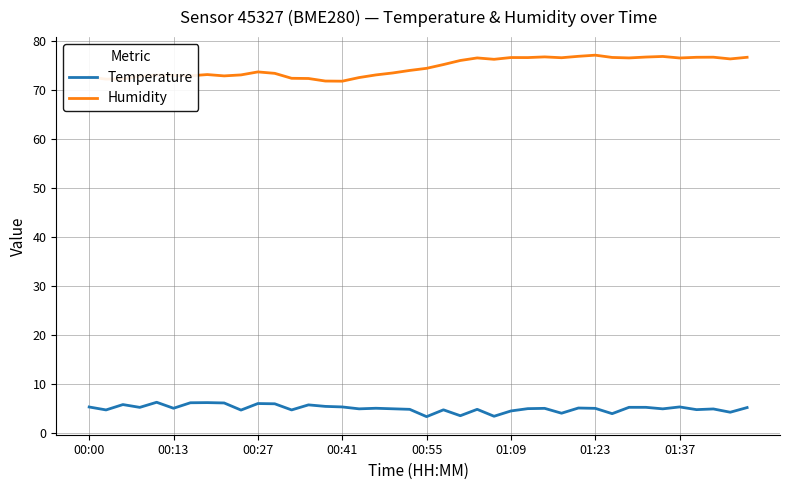

Which series has the largest total across all categories?

Humidity